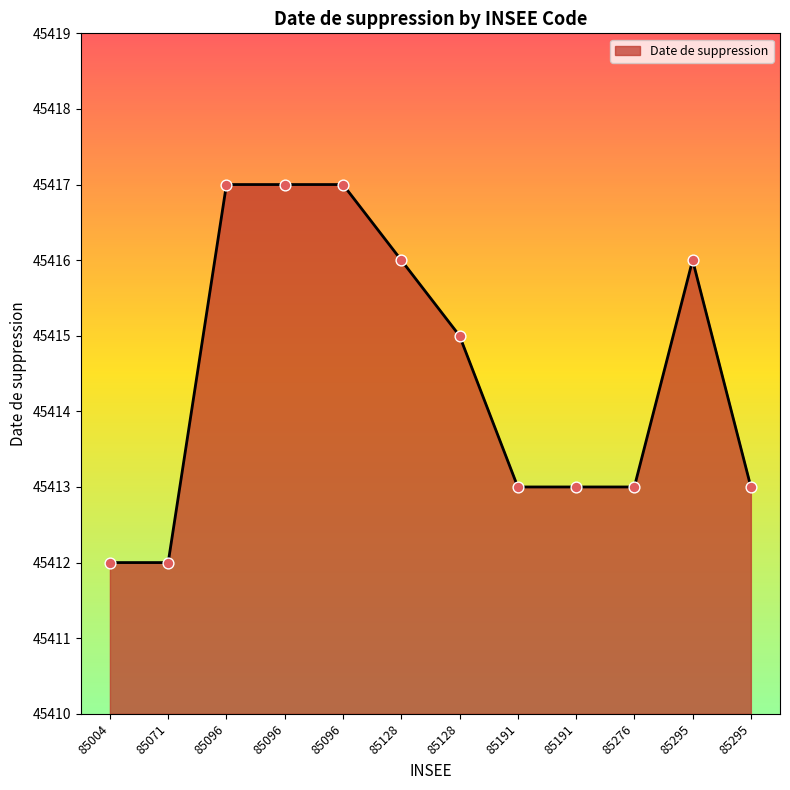

Which has a higher value, 85128 or 85096?

85096